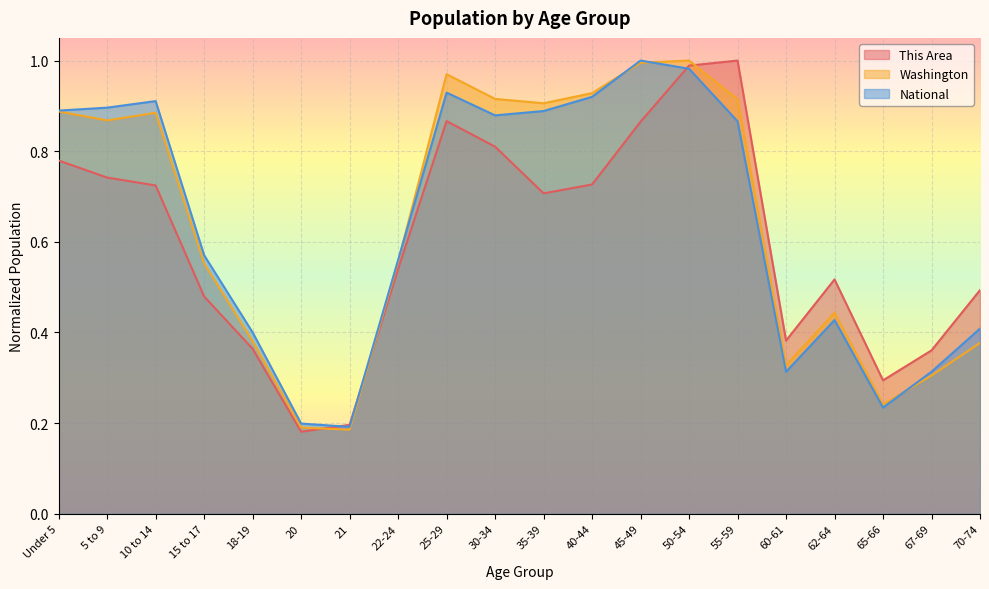

True or false: National has more than 2 interior local peaks.

True